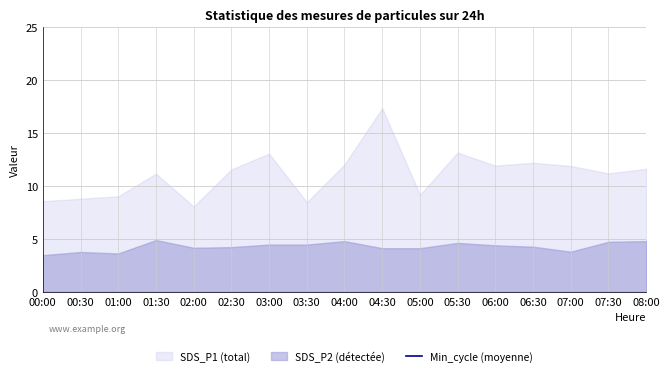

Which series has the largest range (max minus min)?

SDS_P1